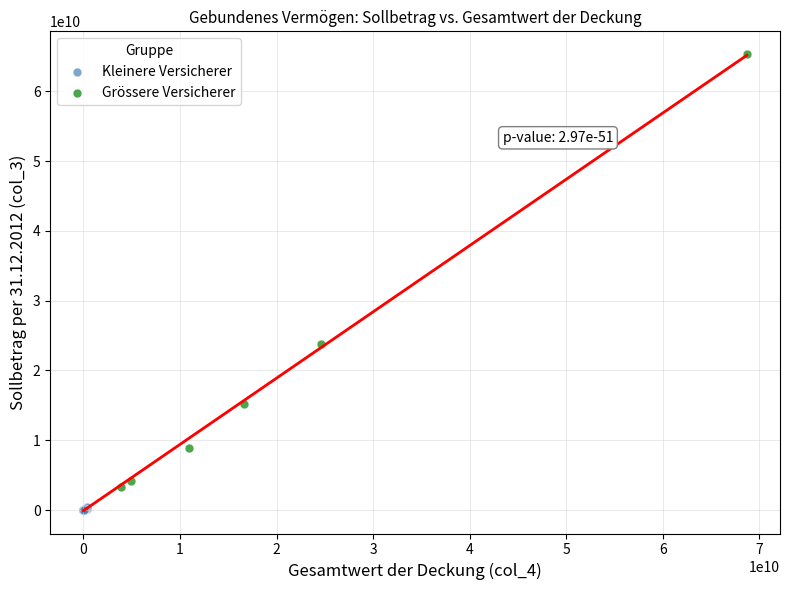

Which series has the widest spread of Y values?

Grössere Versicherer